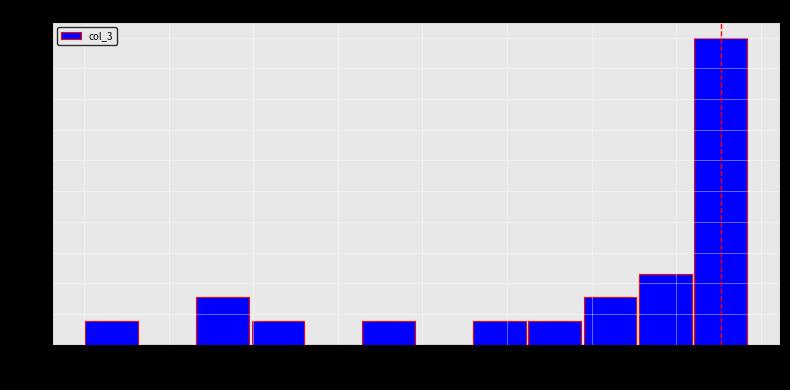

Reading left to right, list every bar in this chart as the range it spans on the x-axis followed by its height. Neither the bar edges nor the heights are printed on the chart, so give them approximately, as read against the axes.

0 to 3500: 0.08
3500 to 6500: 0
6500 to 10000: 0.15
10000 to 13000: 0.08
13000 to 16500: 0
16500 to 19500: 0.08
19500 to 23000: 0
23000 to 26000: 0.08
26000 to 29500: 0.08
29500 to 32500: 0.15
32500 to 36000: 0.23
36000 to 39500: 1.00